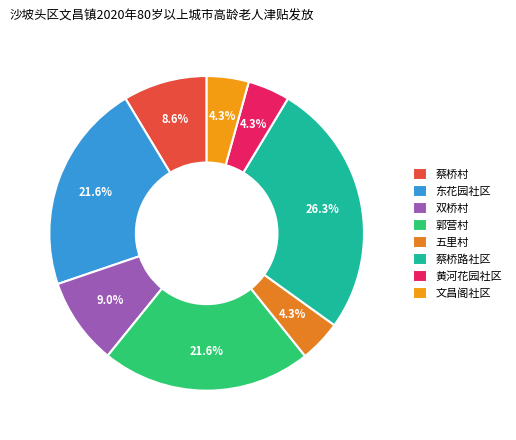

Count the number of slices in the pie.

8